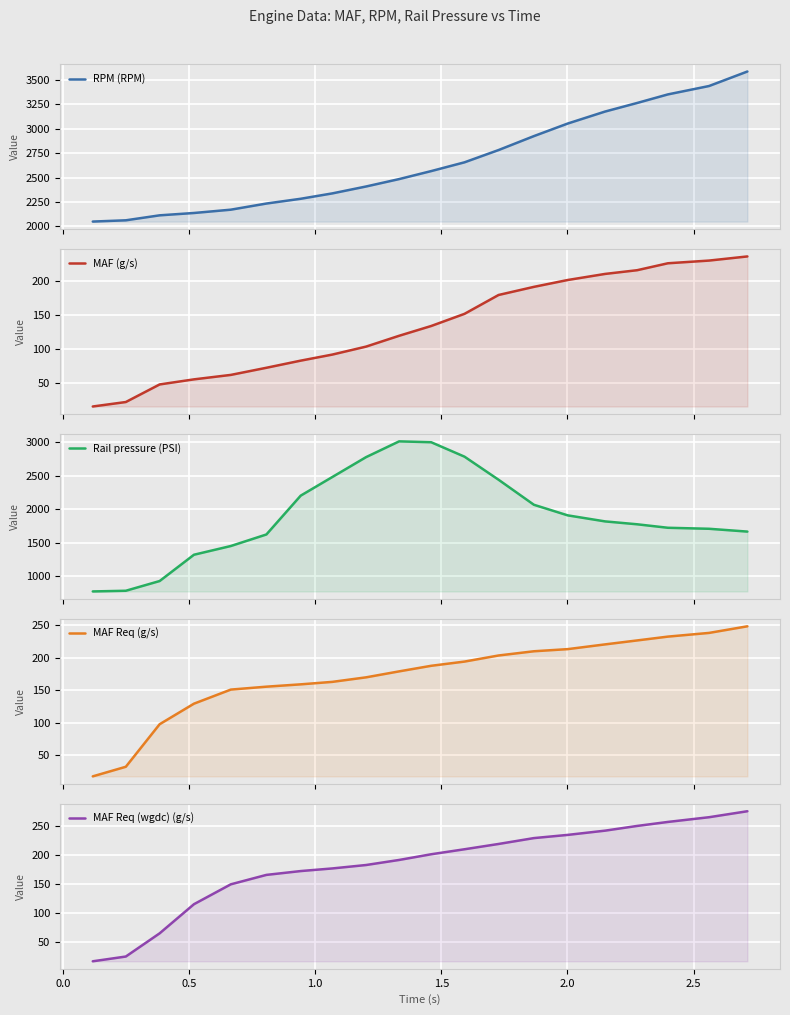

Reading right to left, list all the values displayed in this chart.

RPM (RPM): 3588.0	3439.0	3353.0	3265.0	3177.0	3054.0	2925.0	2782.0	2656.0	2566.0	2484.0	2408.0	2337.0	2282.0	2233.0	2170.0	2136.0	2112.0	2061.0	2048.0
MAF (g/s): 236.4	230.3	226.3	216.1	210.6	201.7	191.5	179.5	151.7	133.8	119.3	103.3	91.5	82.6	72.1	61.6	55.0	47.5	21.5	14.9
Rail pressure (PSI): 1665.0	1707.0	1722.0	1774.0	1817.0	1907.0	2065.0	2438.0	2782.0	2997.0	3010.0	2775.0	2478.0	2201.0	1622.0	1450.0	1320.0	928.0	783.0	773.0
MAF Req (g/s): 248.6	238.4	232.7	226.8	220.7	213.4	210.1	203.6	194.2	187.7	179.1	169.9	162.9	159.1	155.5	151.0	129.3	97.6	32.0	17.2
MAF Req (wgdc) (g/s): 275.2	264.9	256.8	249.9	241.8	234.5	229.0	218.9	209.8	201.2	191.4	182.7	176.8	172.3	165.7	149.5	115.3	65.2	25.3	17.1